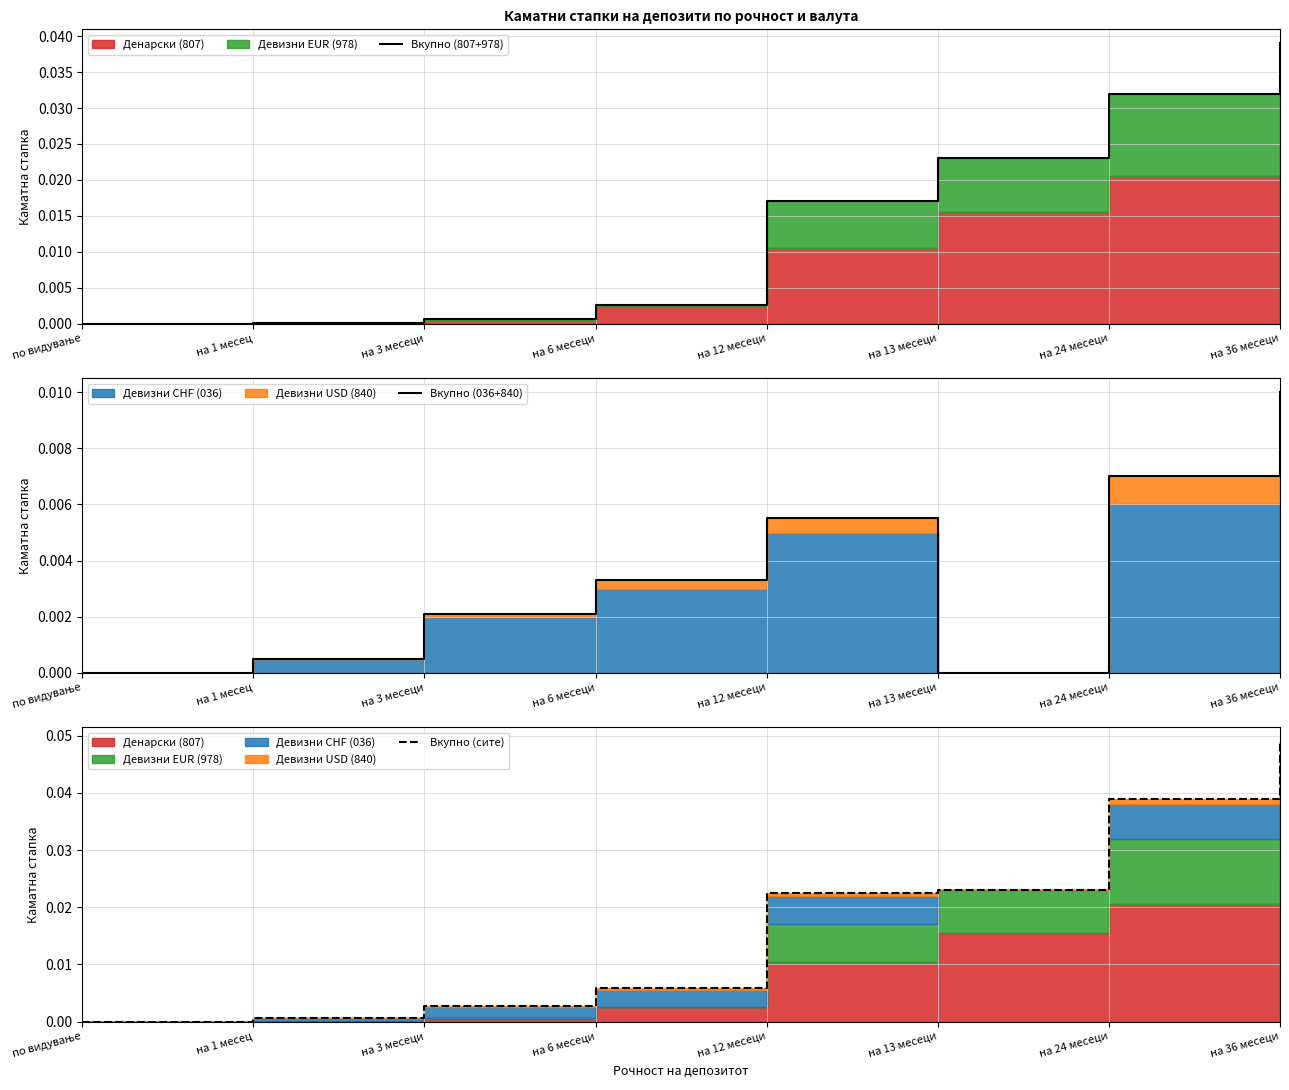

True or false: Вкупно (036+840) has more than 1 interior local peaks.

False